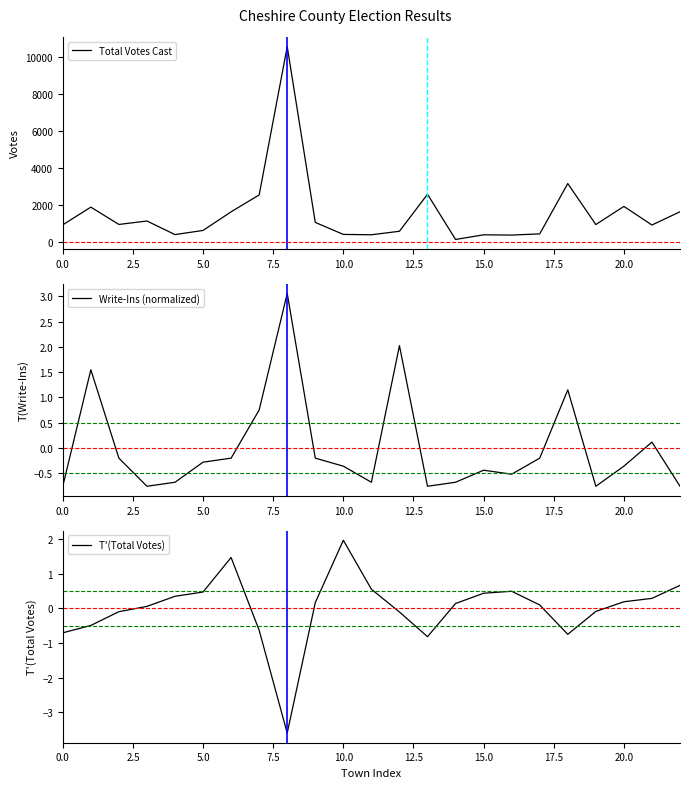

What is the maximum value for Total Votes Cast?

10571